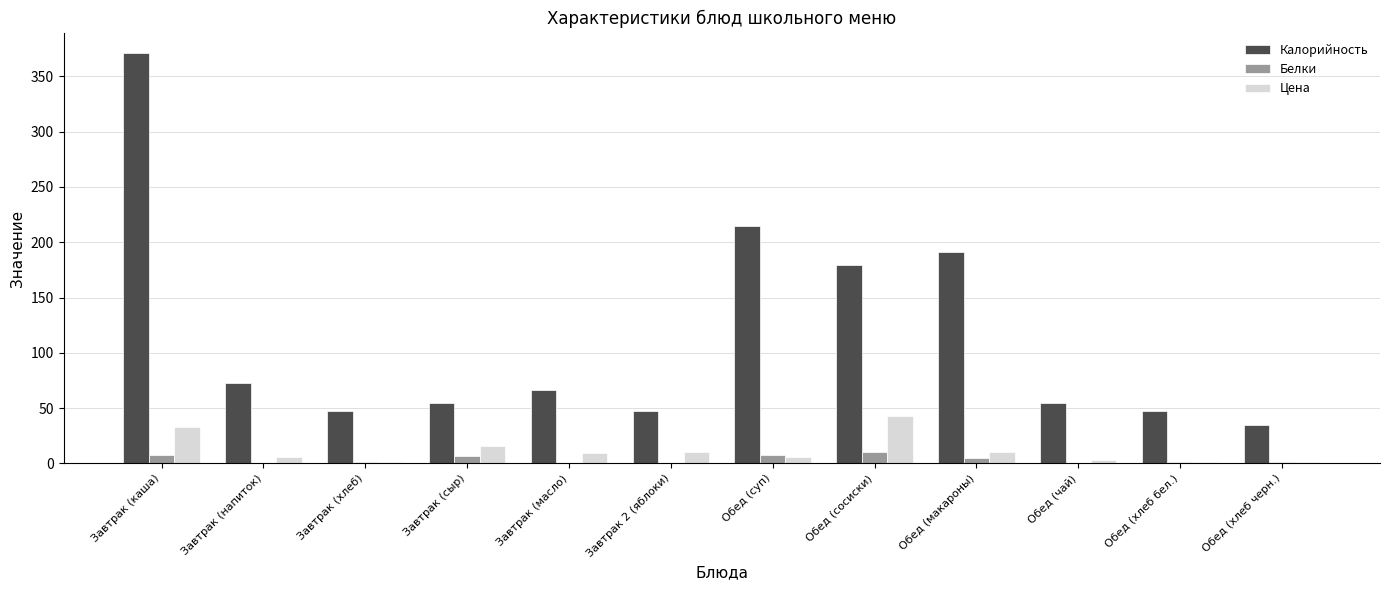

What is the maximum value shown in the chart?

371.0